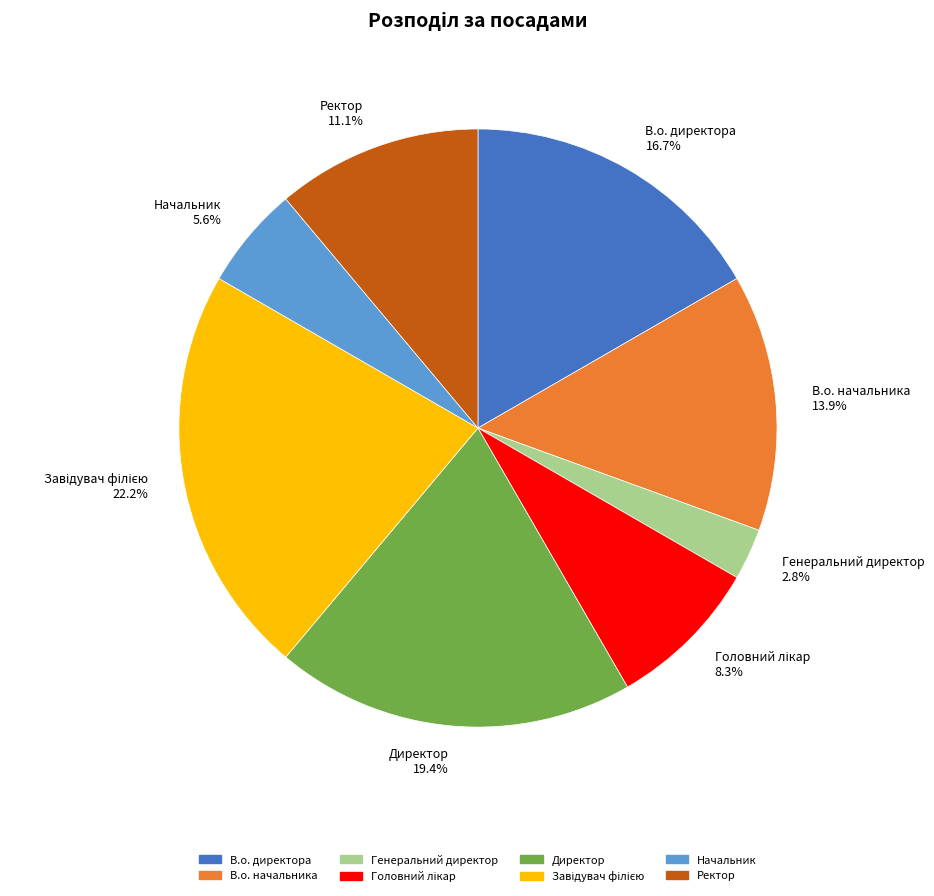

How many segments does this pie chart have?

8